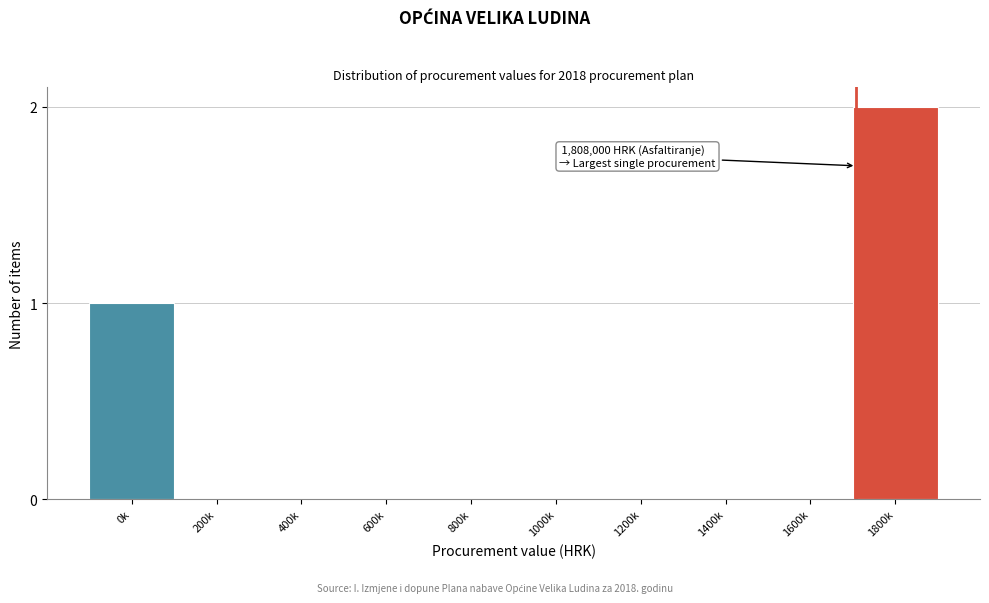

Reading right to left, transcribe all the data shown in this chart.

1800k=2	1600k=0	1400k=0	1200k=0	1000k=0	800k=0	600k=0	400k=0	200k=0	0k=1